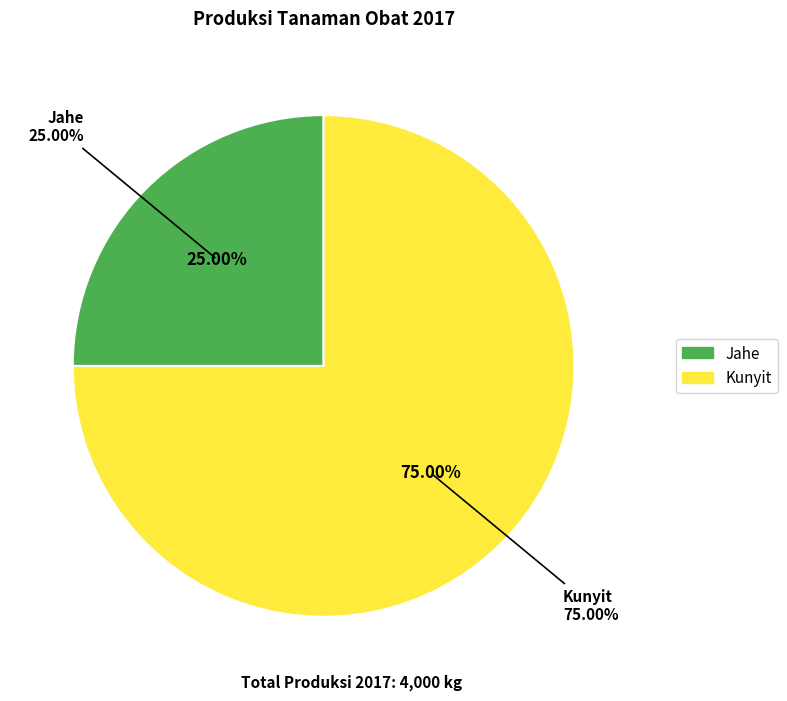

What percentage is NOT represented by Jahe?

75.0%